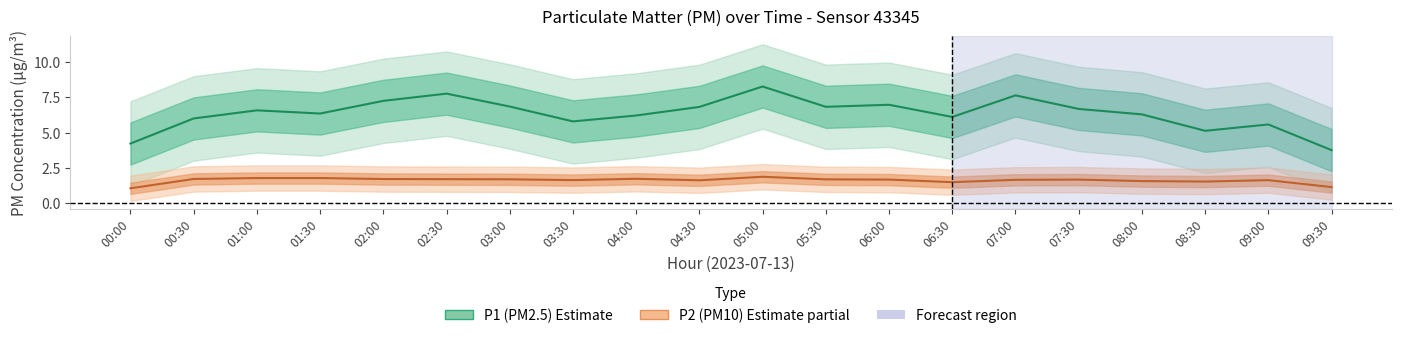

What is the difference between the highest and lowest values at 08:00?

4.7